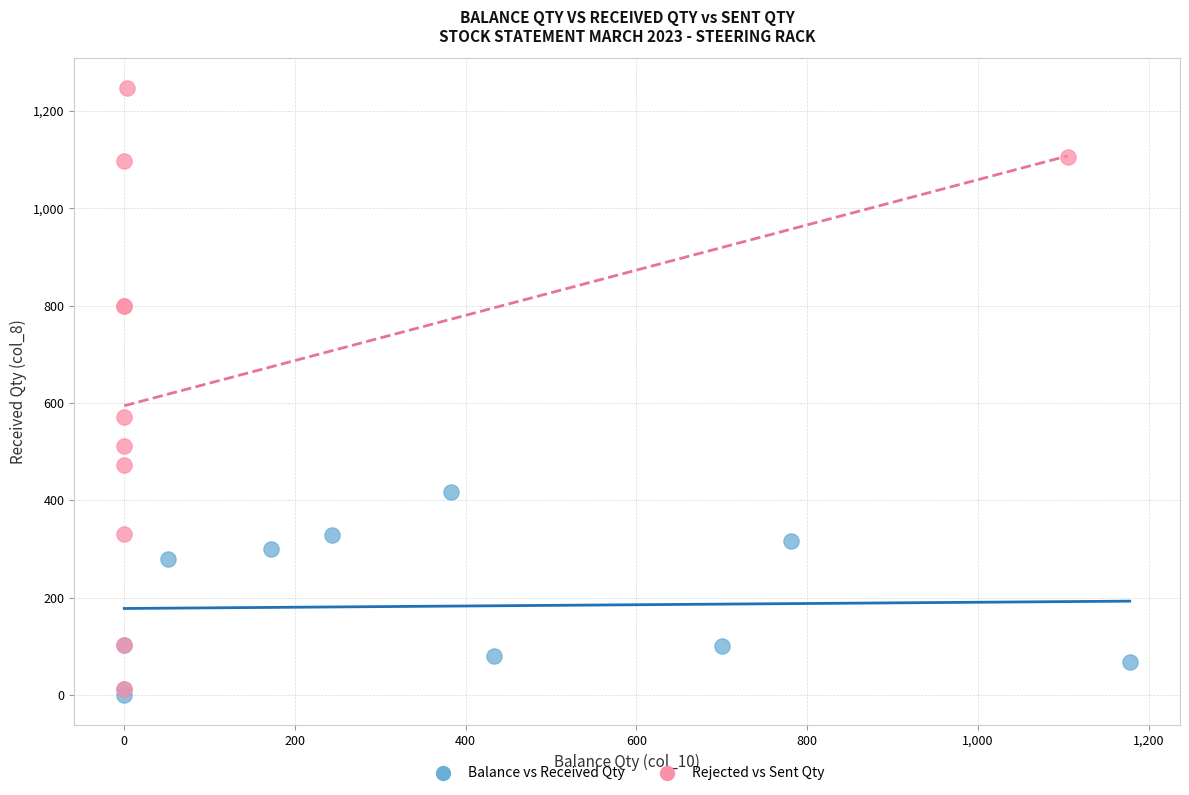

Which series has the largest Y range (max minus min)?

Rejected vs Sent Qty